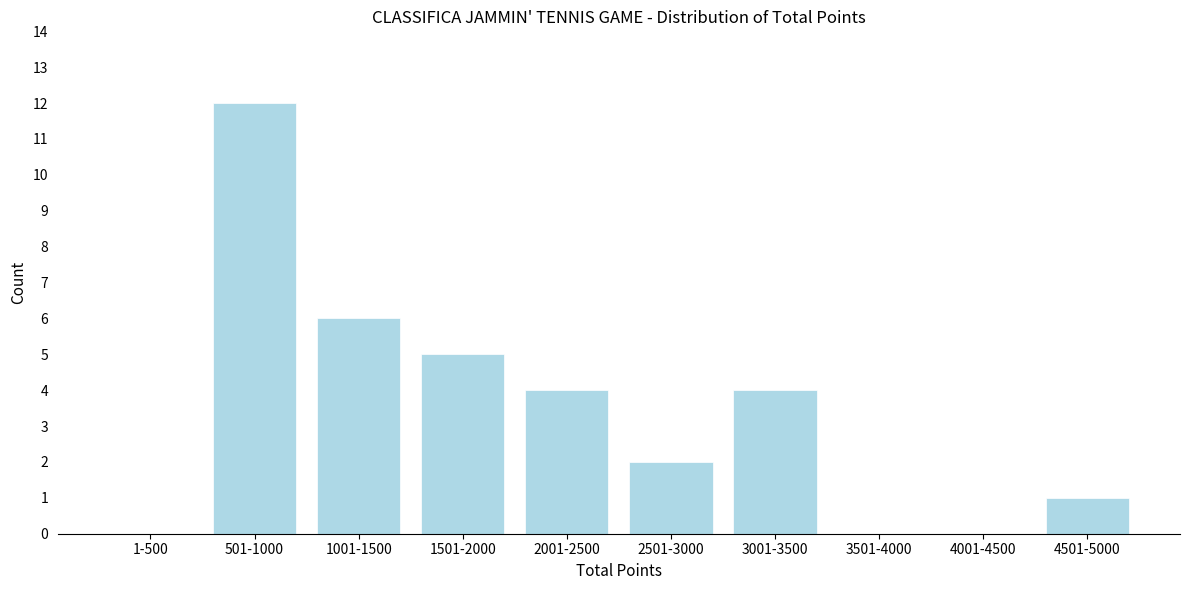

Reading right to left, extract all data points from this chart.

4501-5000=1	4001-4500=0	3501-4000=0	3001-3500=4	2501-3000=2	2001-2500=4	1501-2000=5	1001-1500=6	501-1000=12	1-500=0